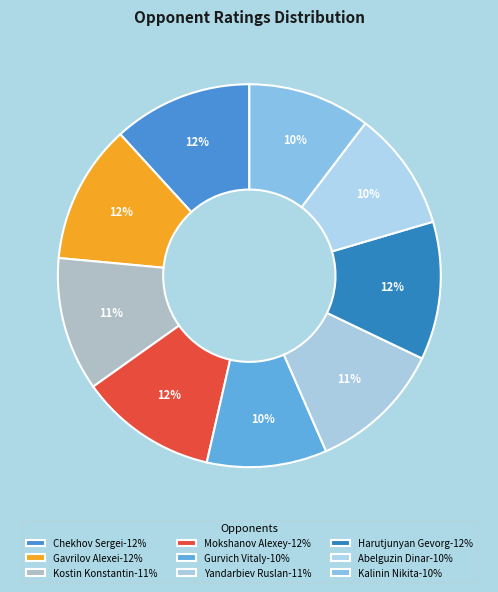

To the nearest percent, what is the difference between the Kostin Konstantin and Kalinin Nikita slice percentages?

1%